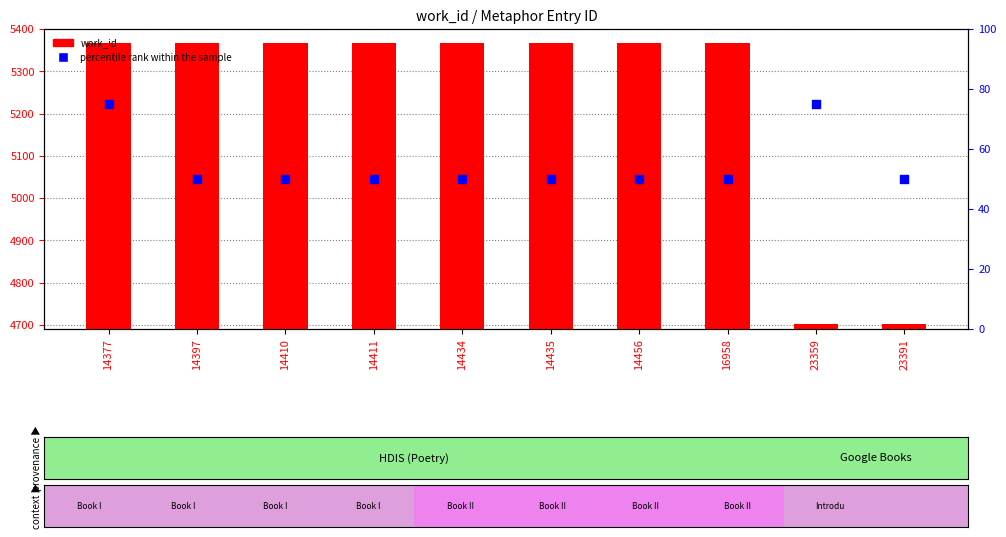

What are all the series names shown in the legend?

work_id, percentile rank within the sample